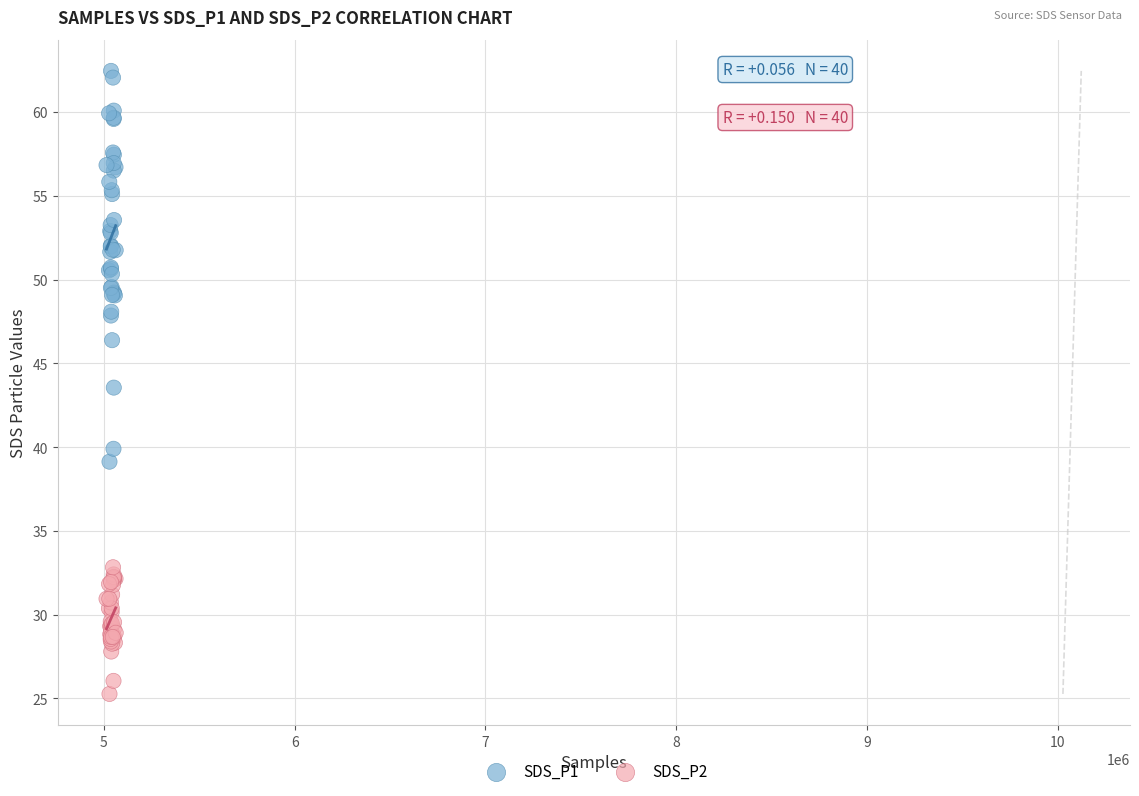

Which series has the largest Y range (max minus min)?

SDS_P1